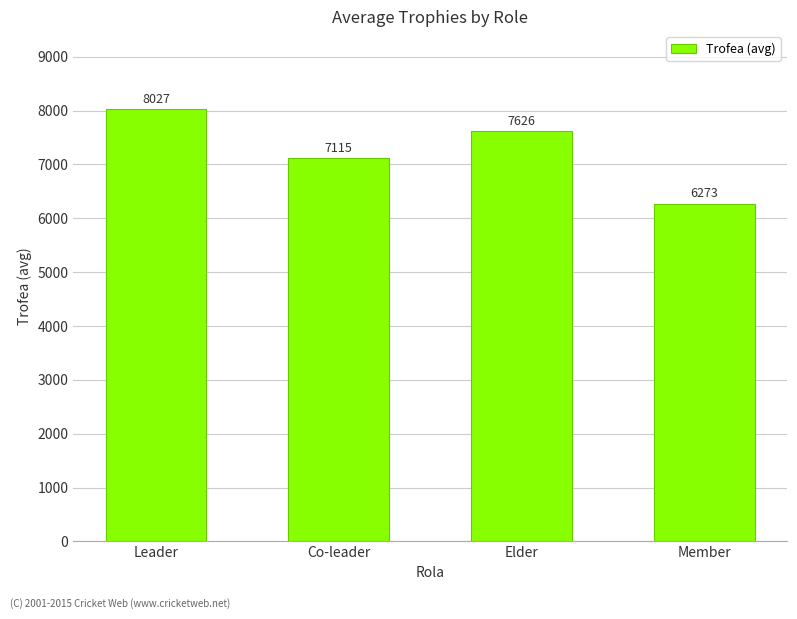

List the labels in order of value, smallest first.

Member, Co-leader, Elder, Leader